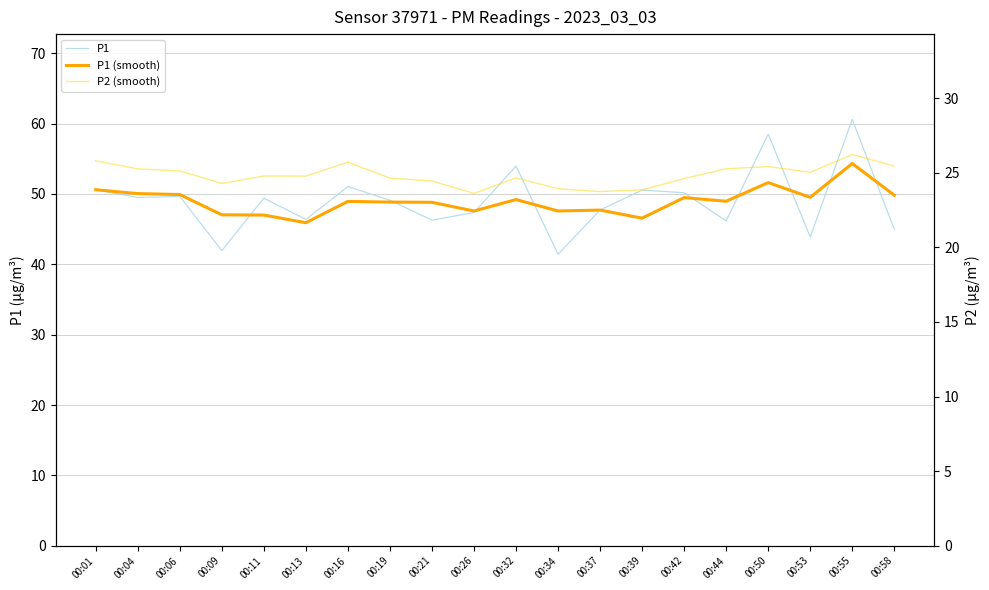

Between 00:11 and 00:39, which series saw the biggest shift?

P1